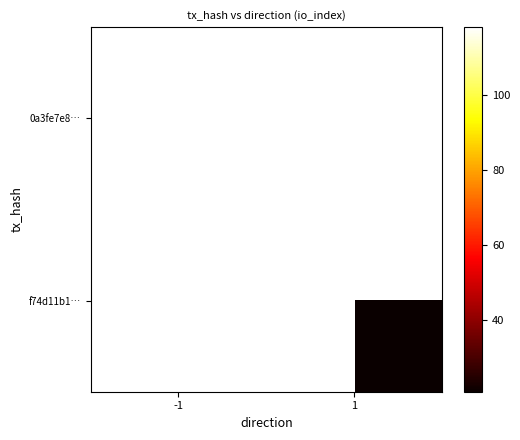

The 0a3fe7e8… series shows 35.1 at -1. True or false?

False